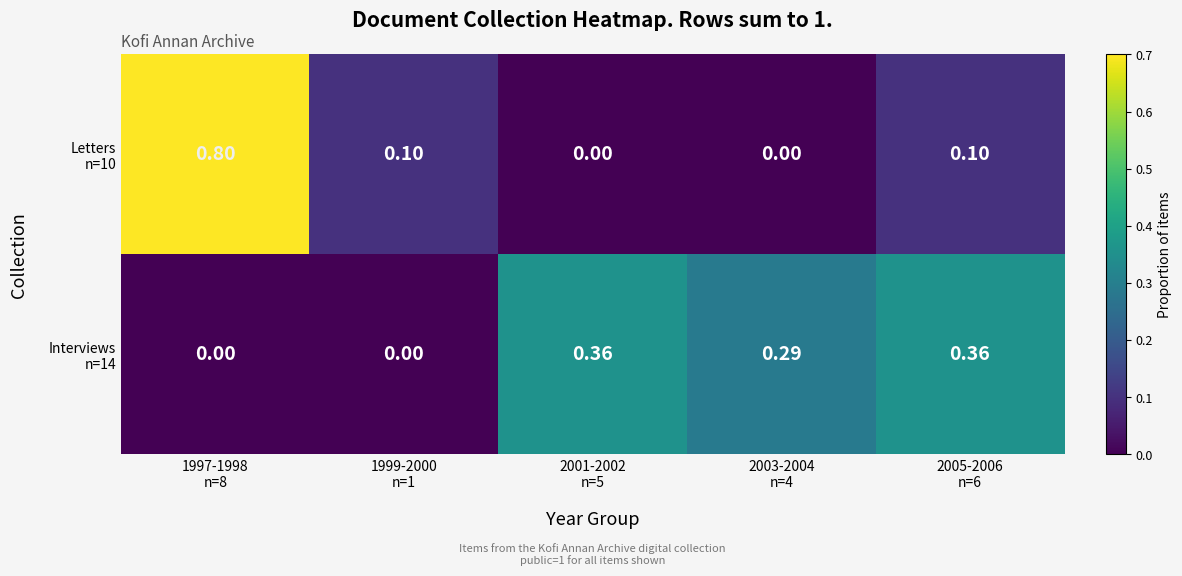

What is the difference between the highest and lowest values at 2001-2002
n=5?

0.4